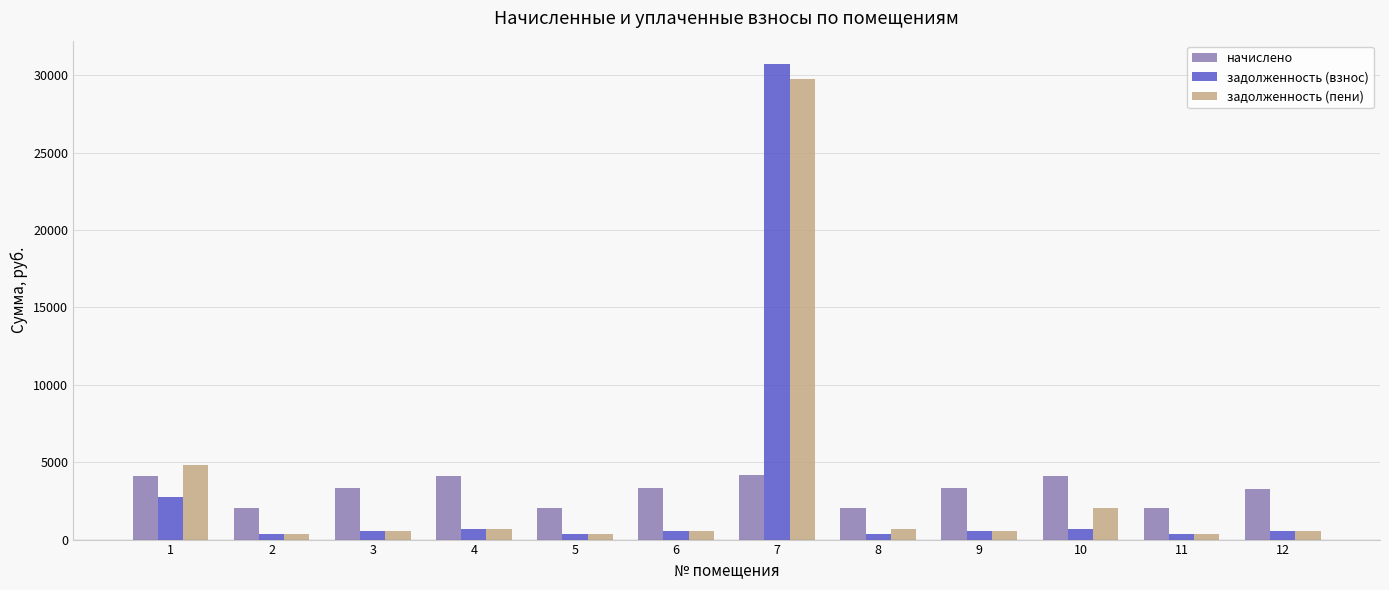

What is the lowest value of the задолженность (взнос) series?

336.5